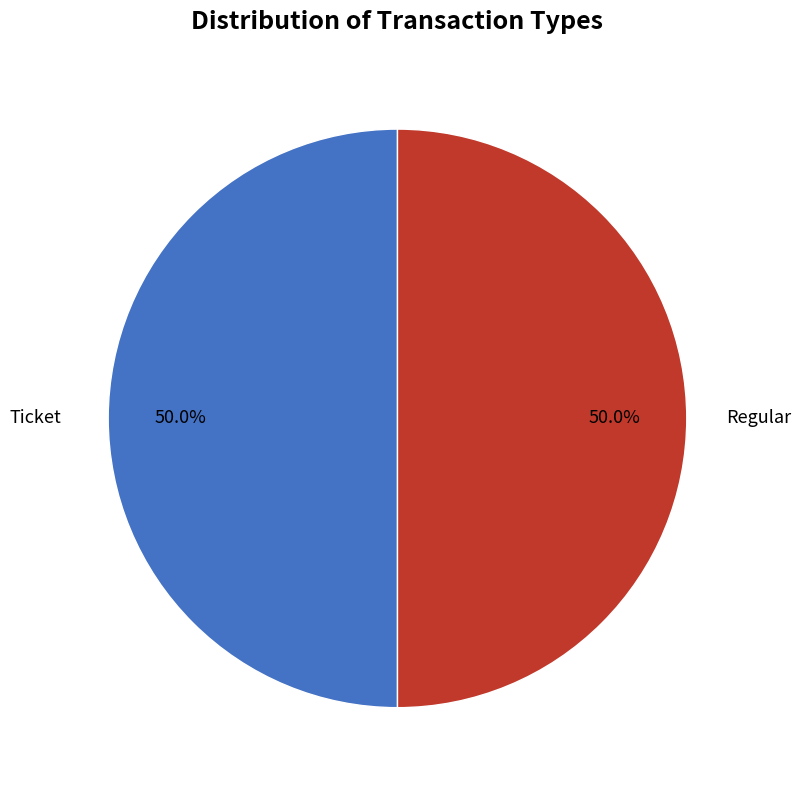

Count the number of slices in the pie.

2